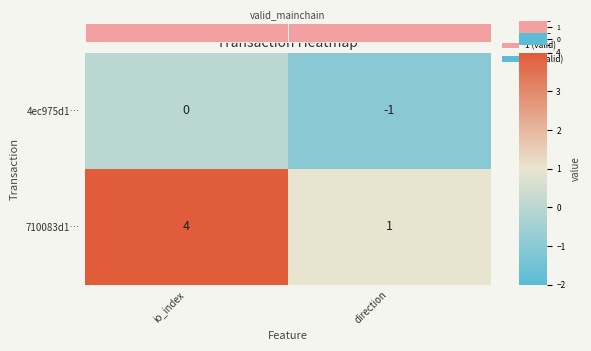

List the series in order of their peak value, highest first.

710083d1…, 4ec975d1…